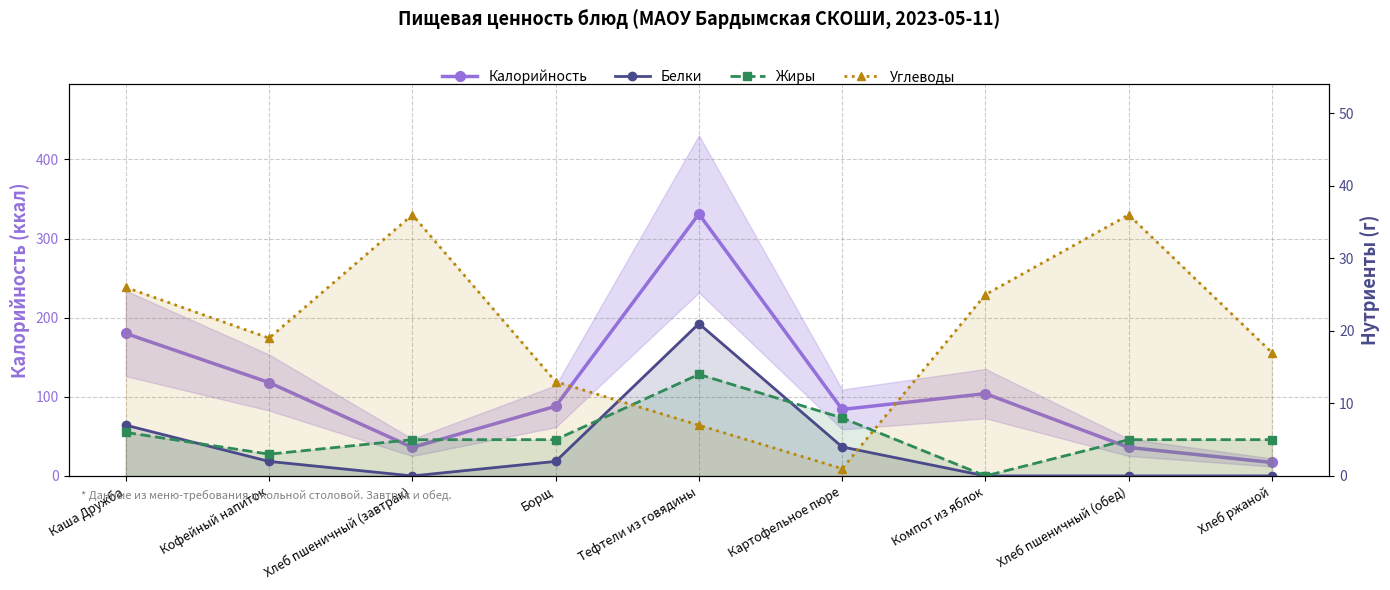

What is the difference between the highest and lowest values at Хлеб ржаной?

17